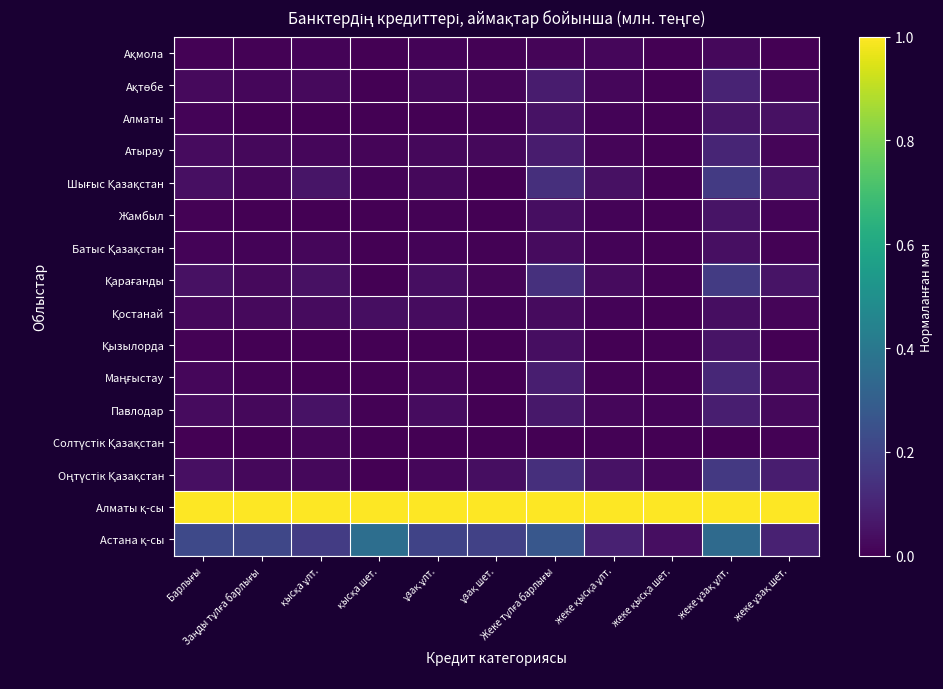

Rank the series by their maximum value, from lowest to highest.

Солтүстік Қазақстан, Ақмола, Қостанай, Батыс Қазақстан, Жамбыл, Қызылорда, Алматы, Павлодар, Ақтөбе, Атырау, Маңғыстау, Оңтүстік Қазақстан, Шығыс Қазақстан, Қарағанды, Астана қ-сы, Алматы қ-сы